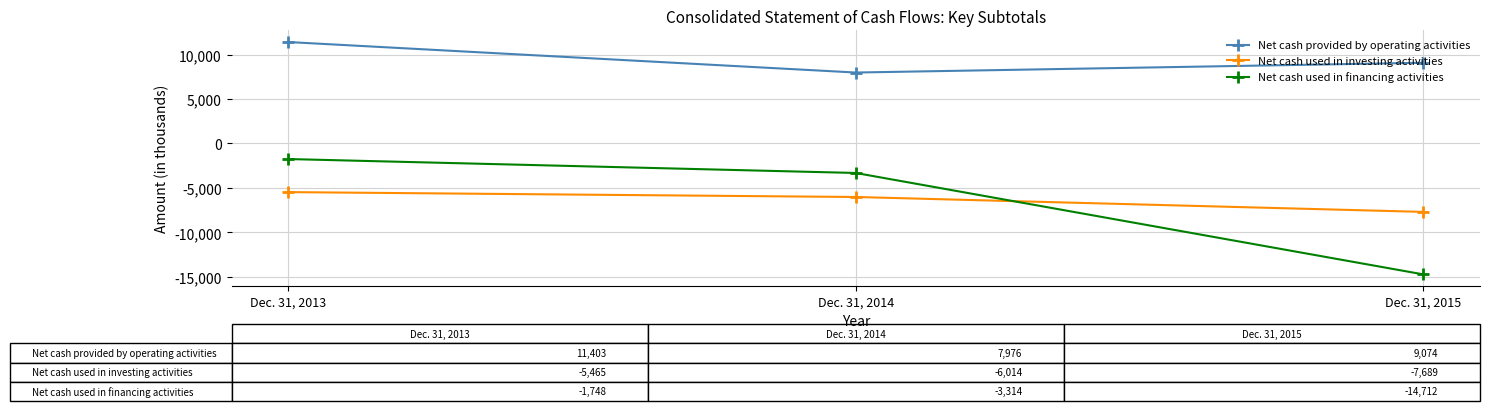

The value of Net cash provided by operating activities at Dec. 31, 2013 is 5964. True or false?

False